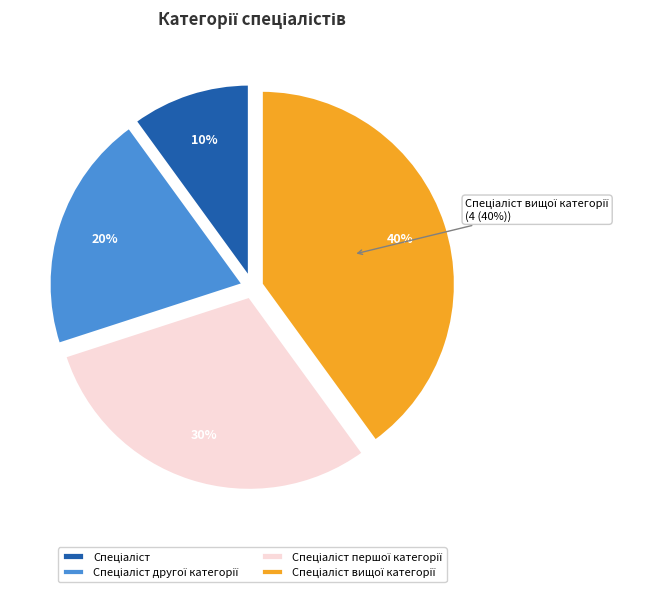

What is the smallest slice in the pie chart?

Спеціаліст